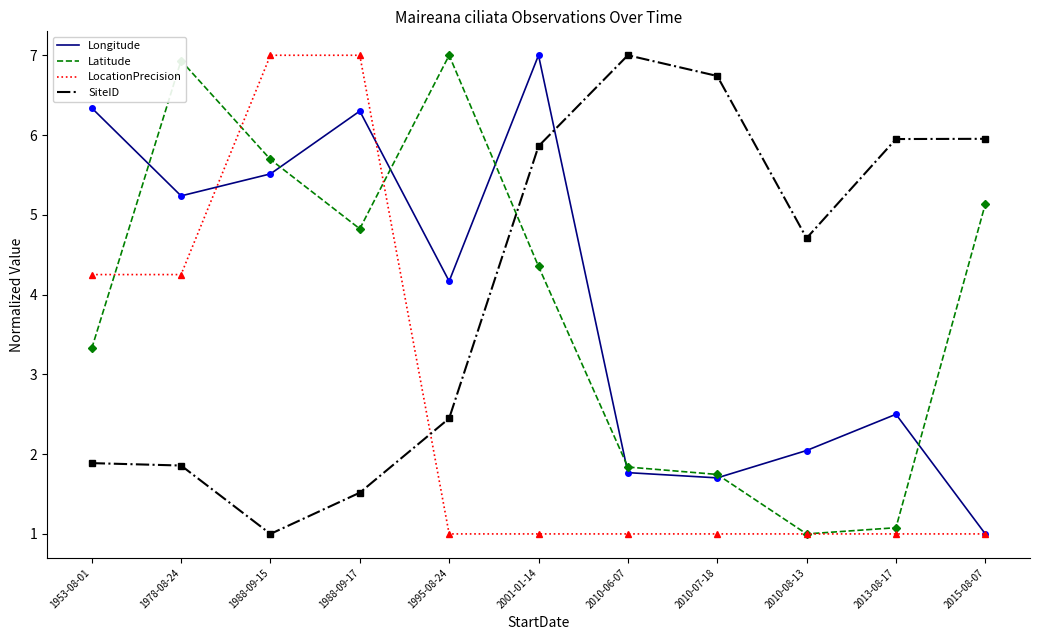

What is the sum of all LocationPrecision values?

29.5